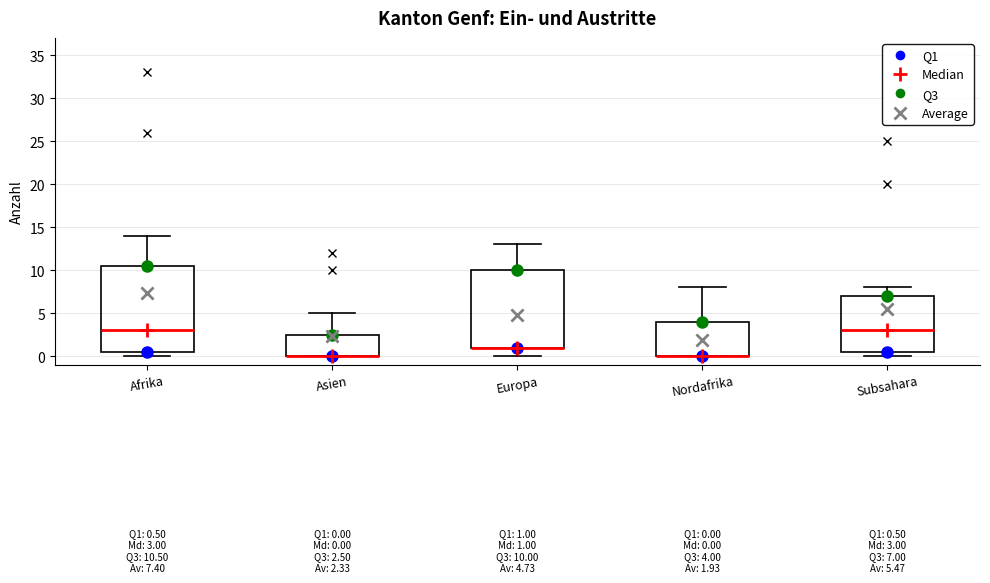

Which box is the tallest, from its lower edge to its upper edge?

Afrika